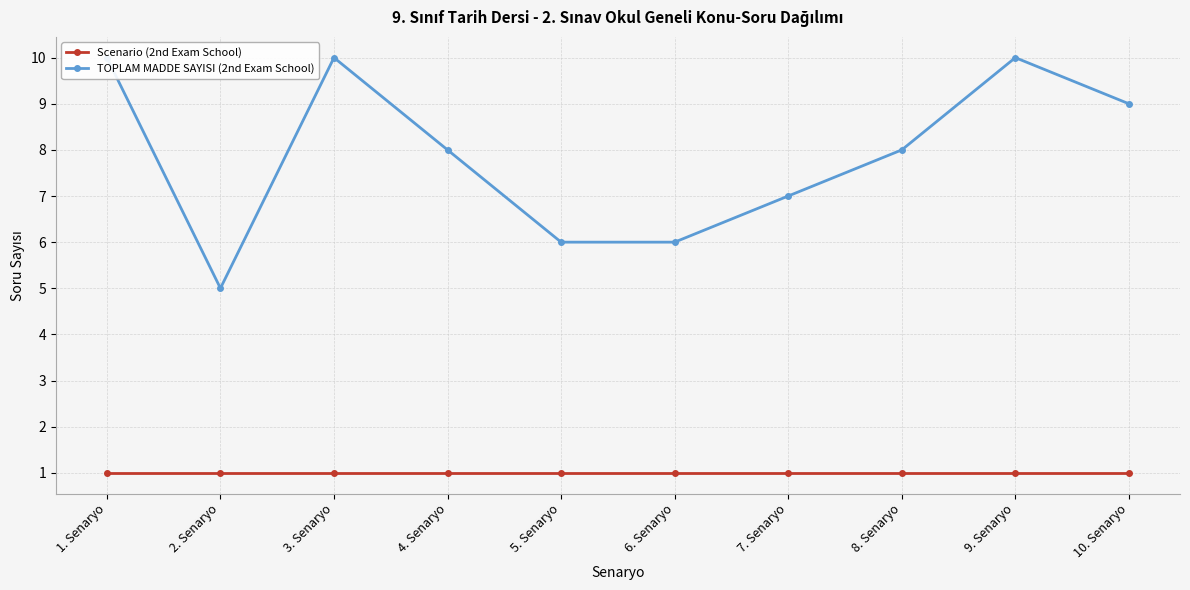

What position from the right is 3. Senaryo?

8